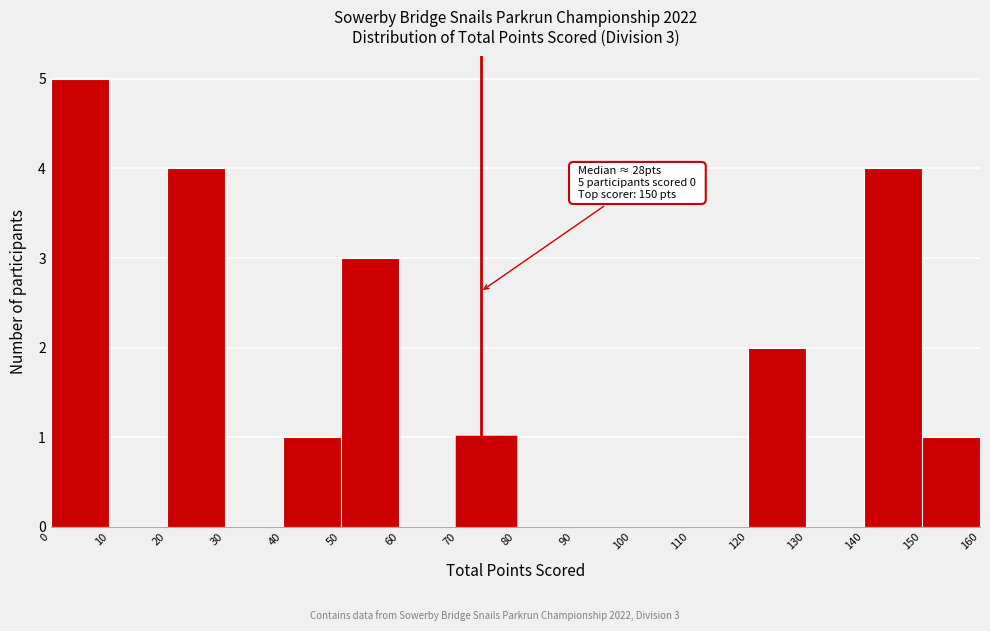

Which range on the x-axis has the tallest bar?

0 to 10